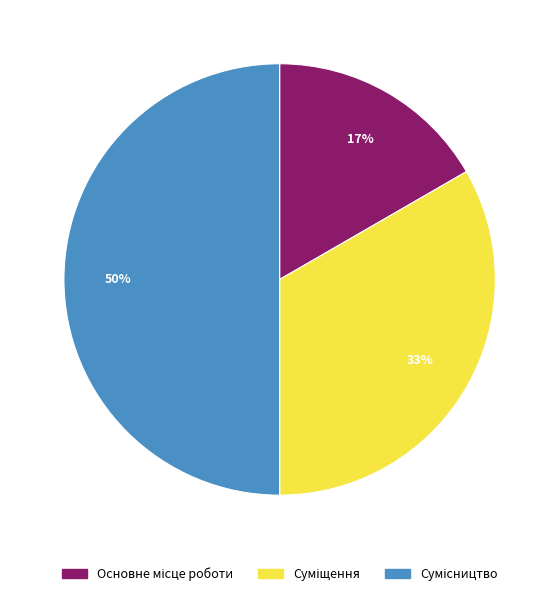

To the nearest percent, what is the difference between the largest and smallest slice percentages?

33%